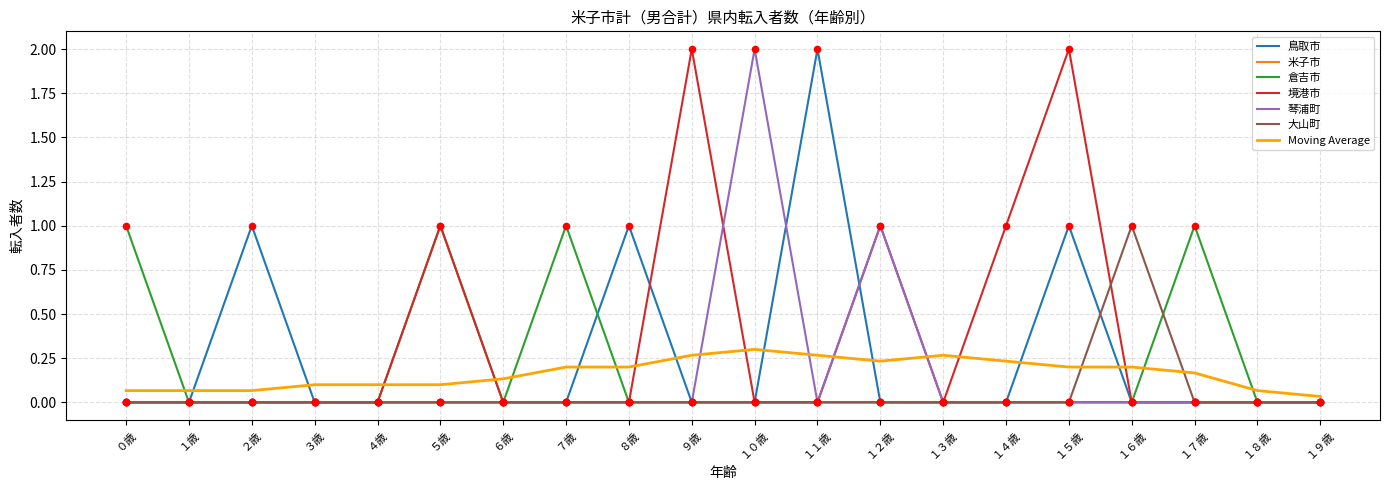

Which series has the largest total across all categories?

境港市